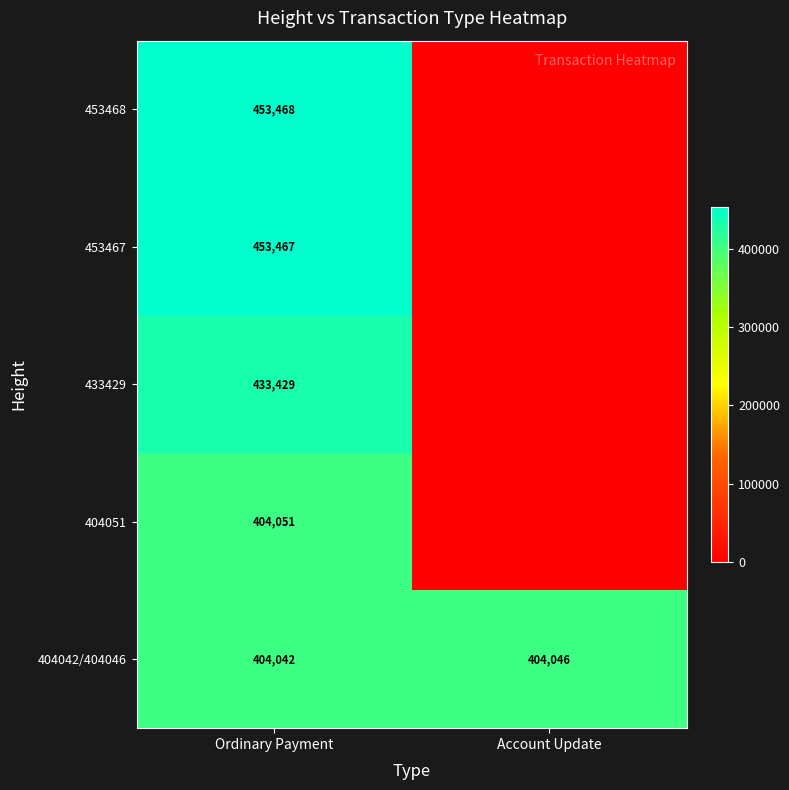

What is the spread (max minus min) of values at Ordinary Payment?

49426